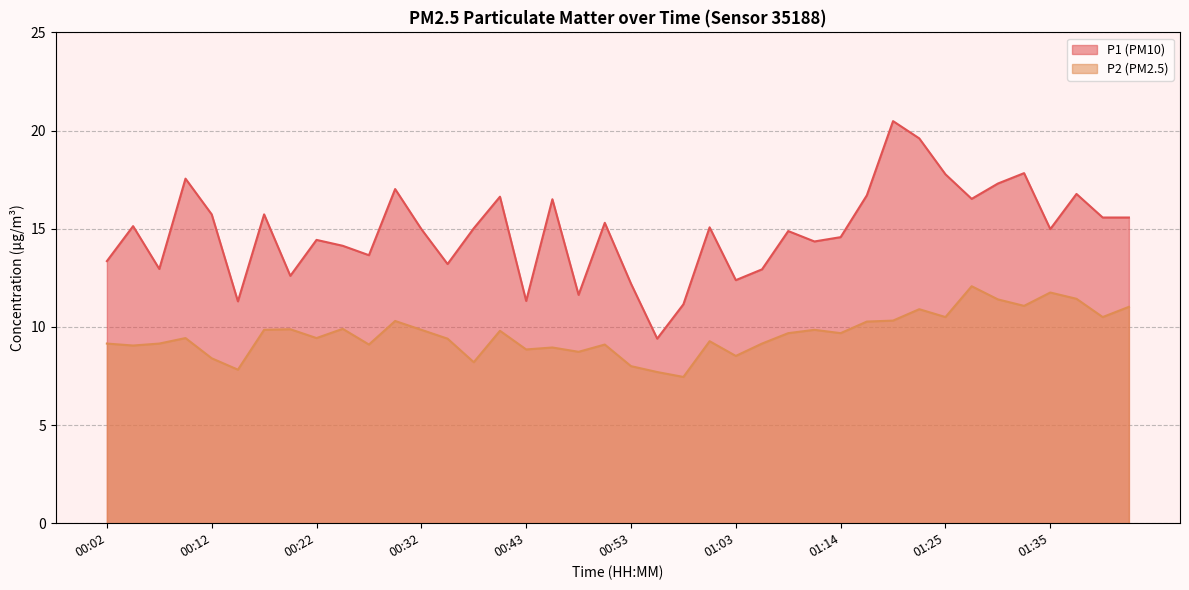

Between 00:05 and 01:38, which series saw the biggest shift?

P2